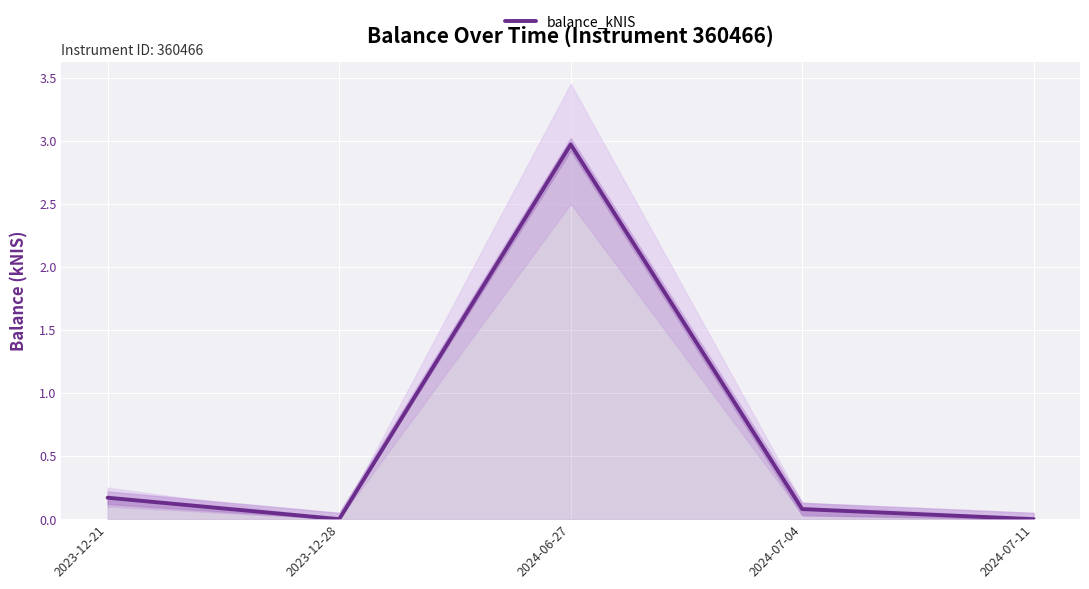

Reading right to left, what are all the values shown in this chart?

0.0	0.1	3.0	0.0	0.2